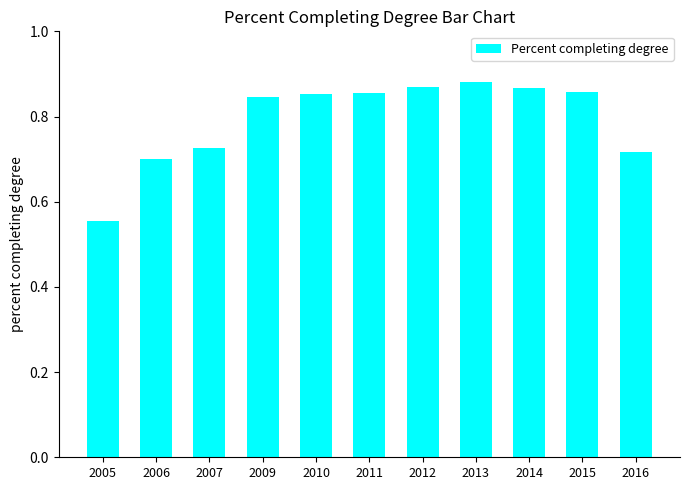

Between 2012 and 2005, which is larger?

2012